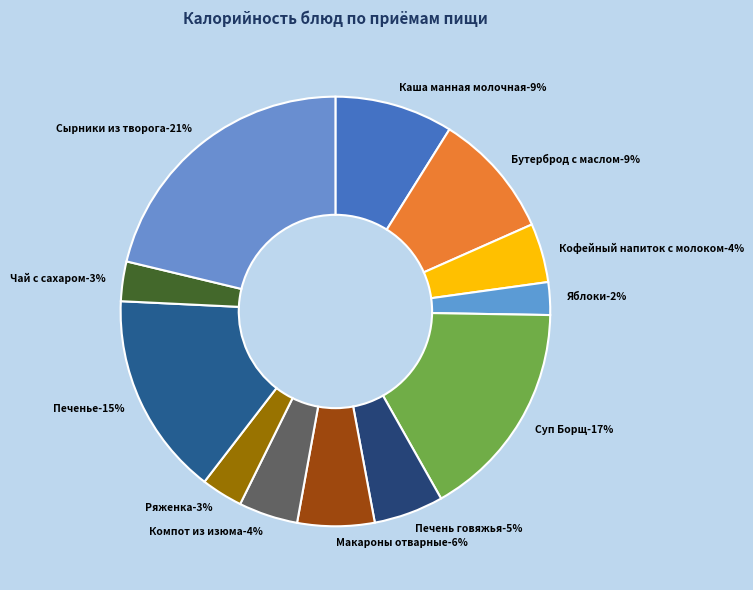

Which category has the biggest portion of the pie?

Сырники из творога